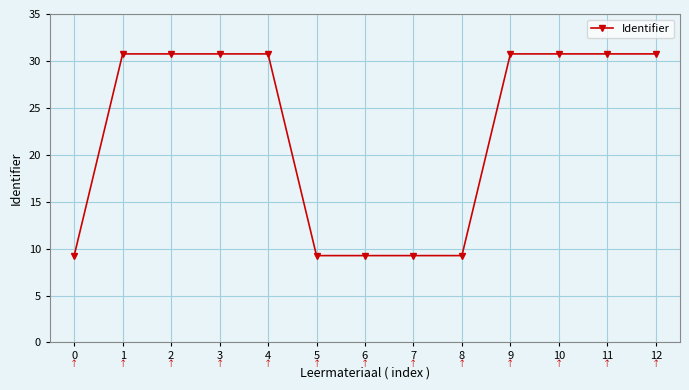

Is it true that the value at 4 is 30.7?

True